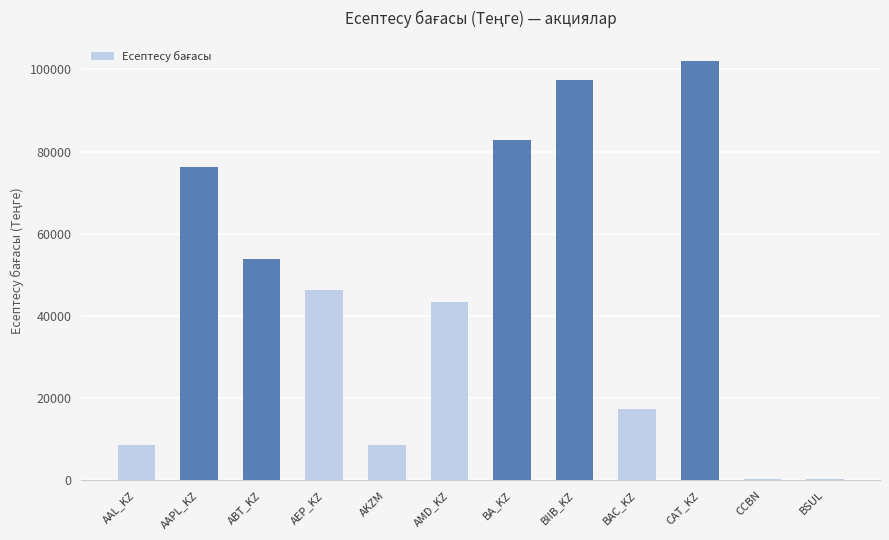

At which label does the data first exceed 46367?

AAPL_KZ